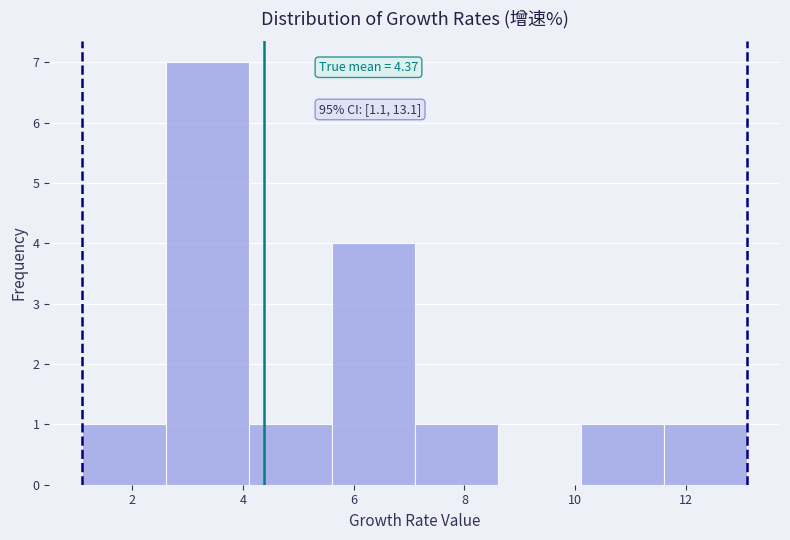

Which range on the x-axis has the tallest bar?

2.6 to 4.1